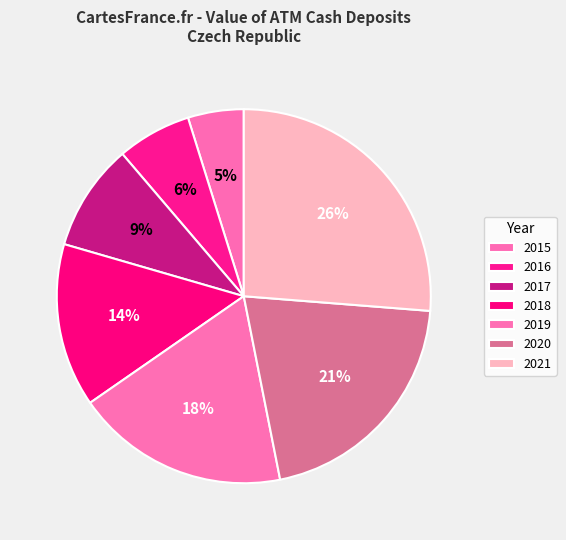

Count the number of slices in the pie.

7